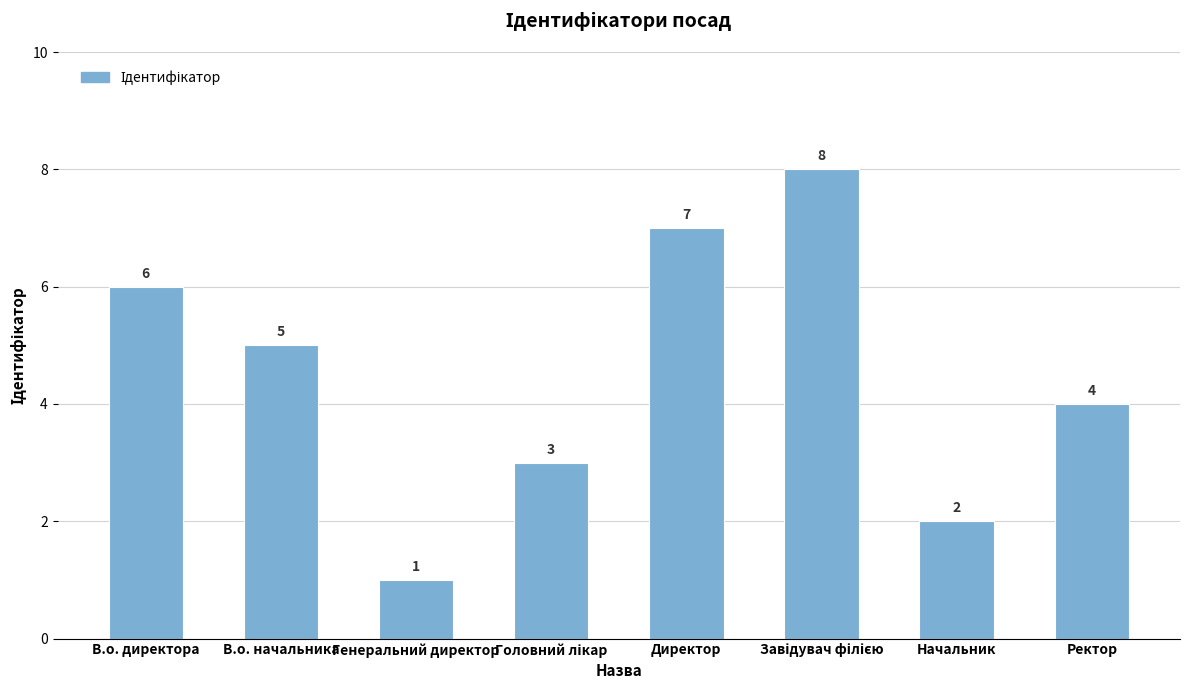

What is the difference between the second highest and minimum values?

6